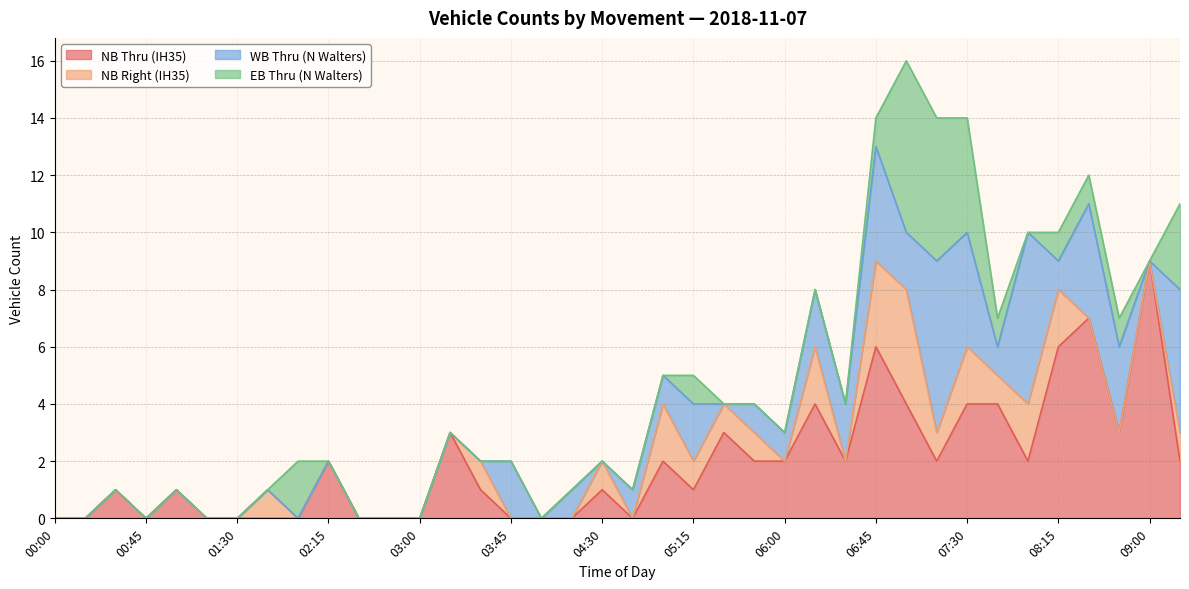

Which label corresponds to the smallest value in the chart?

00:00